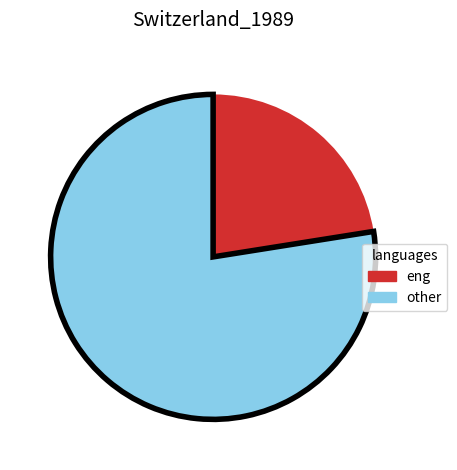

Which category has the smallest portion of the pie?

eng